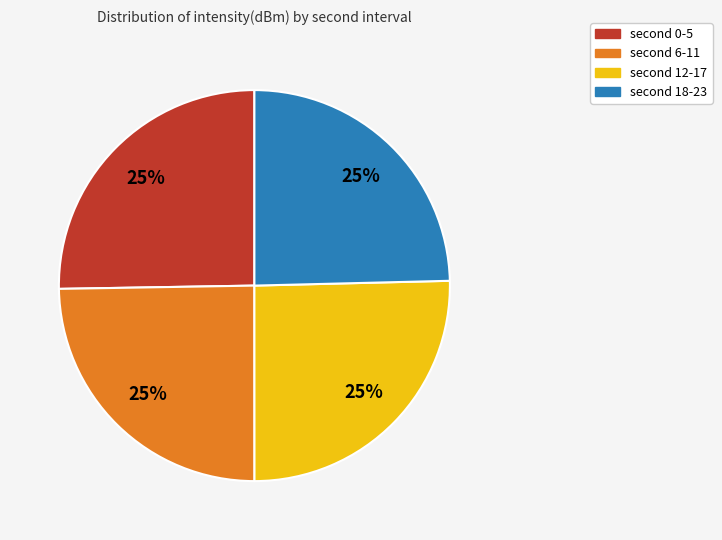

Is there a majority slice in this chart?

No